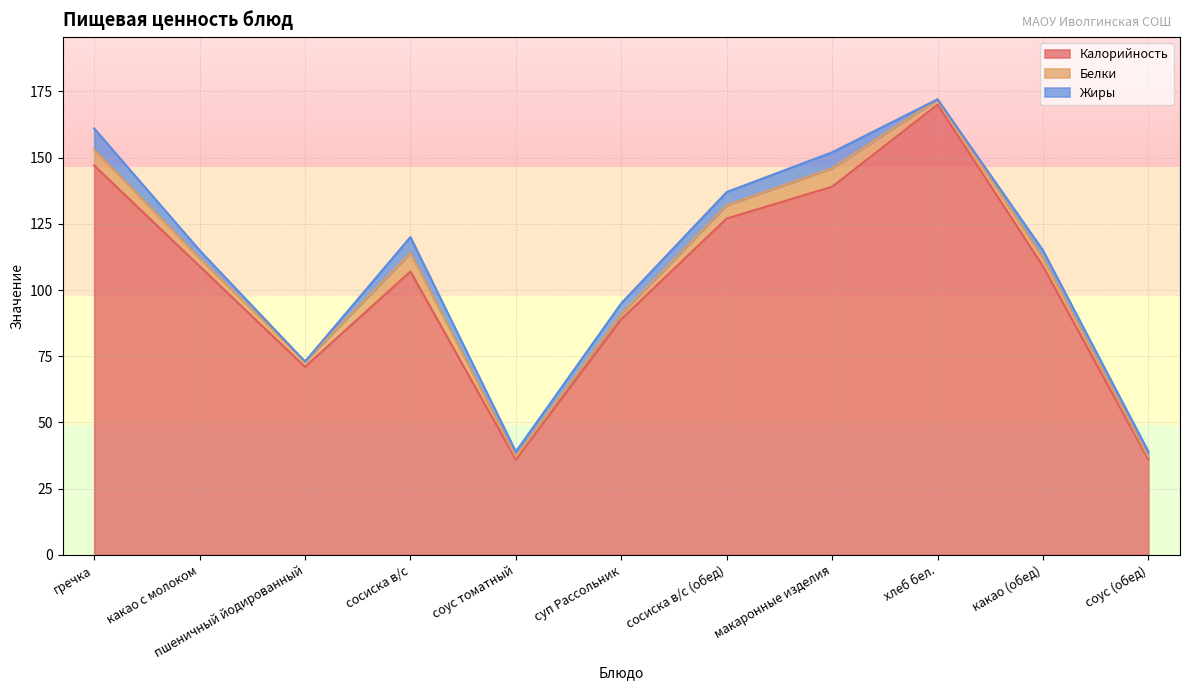

True or false: Жиры and Калорийность intersect in this chart.

False